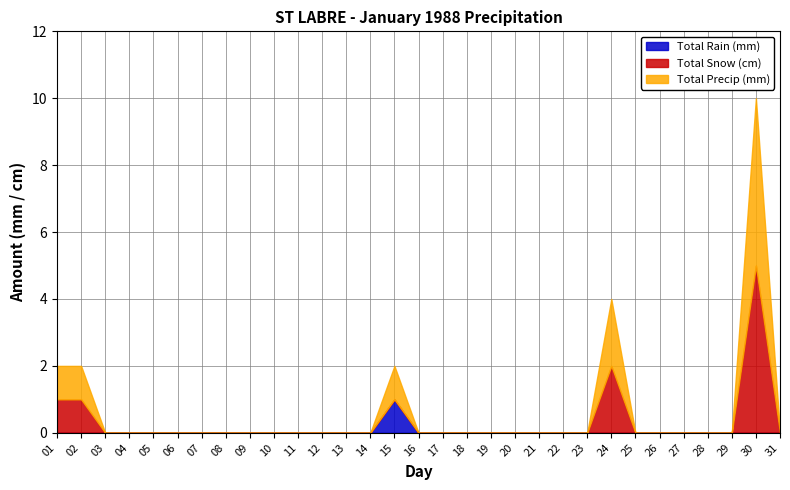

How many series are shown in this chart?

3